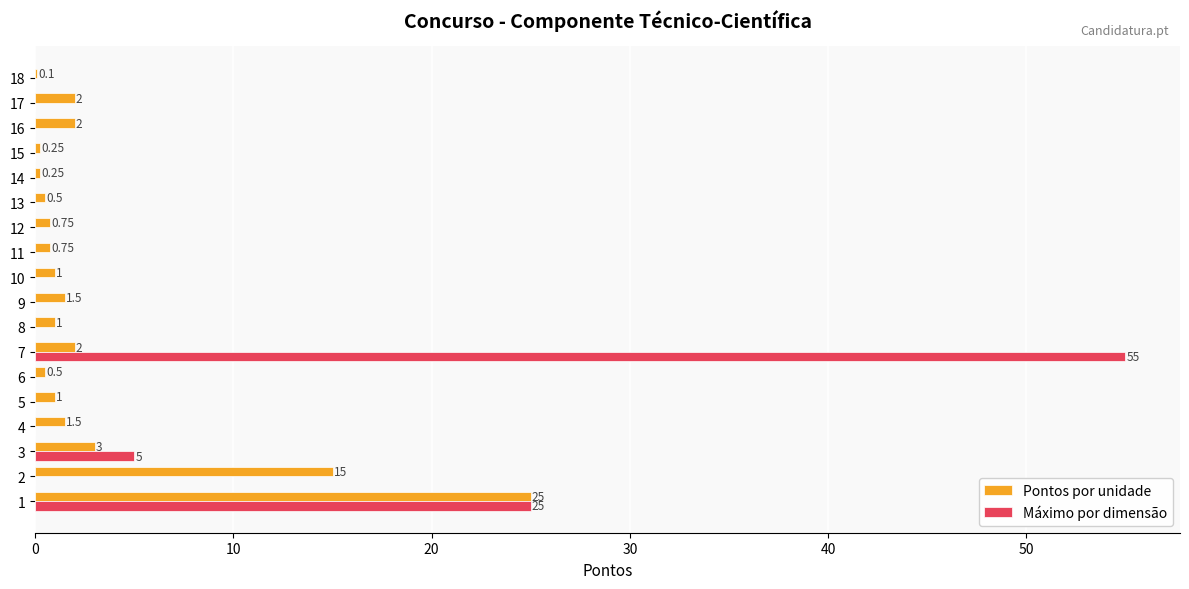

Which series has the largest total across all categories?

Máximo por dimensão